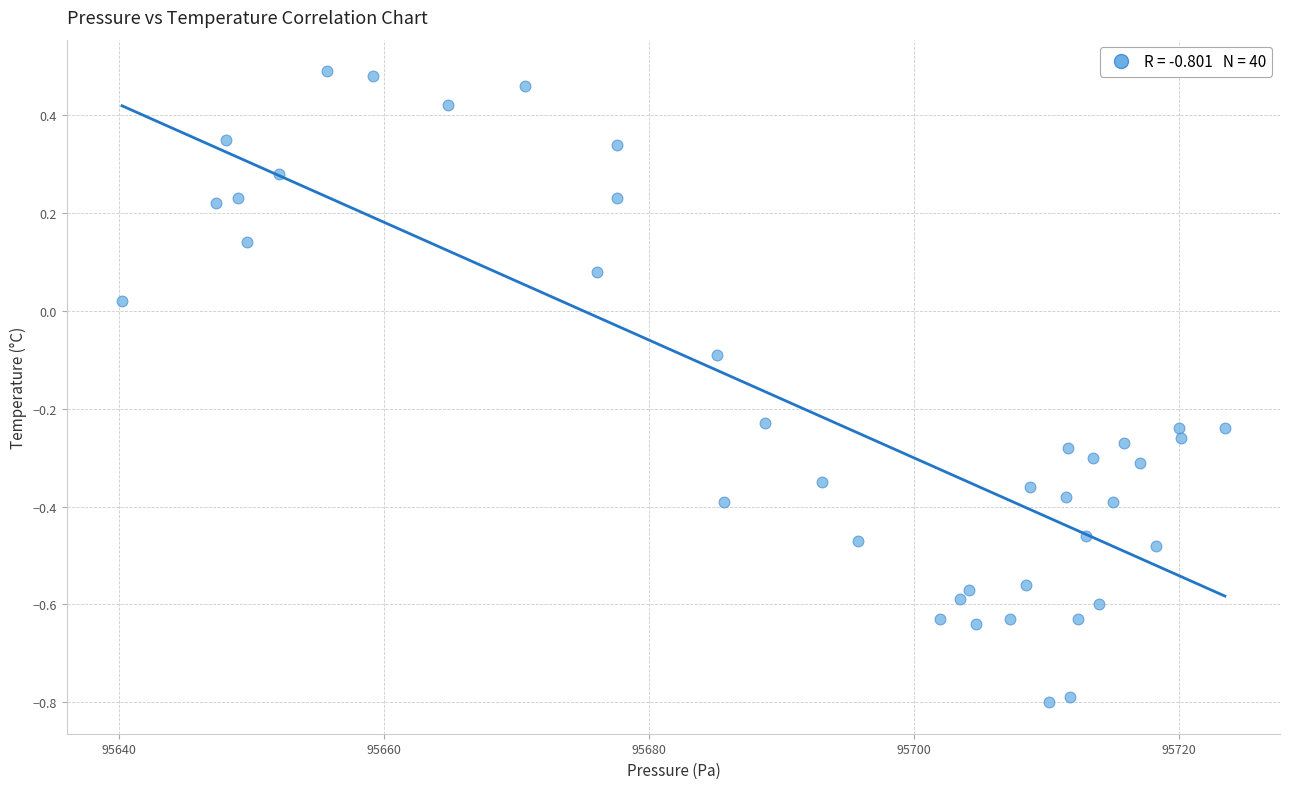

What is the range of Y values (max minus min)?

1.3